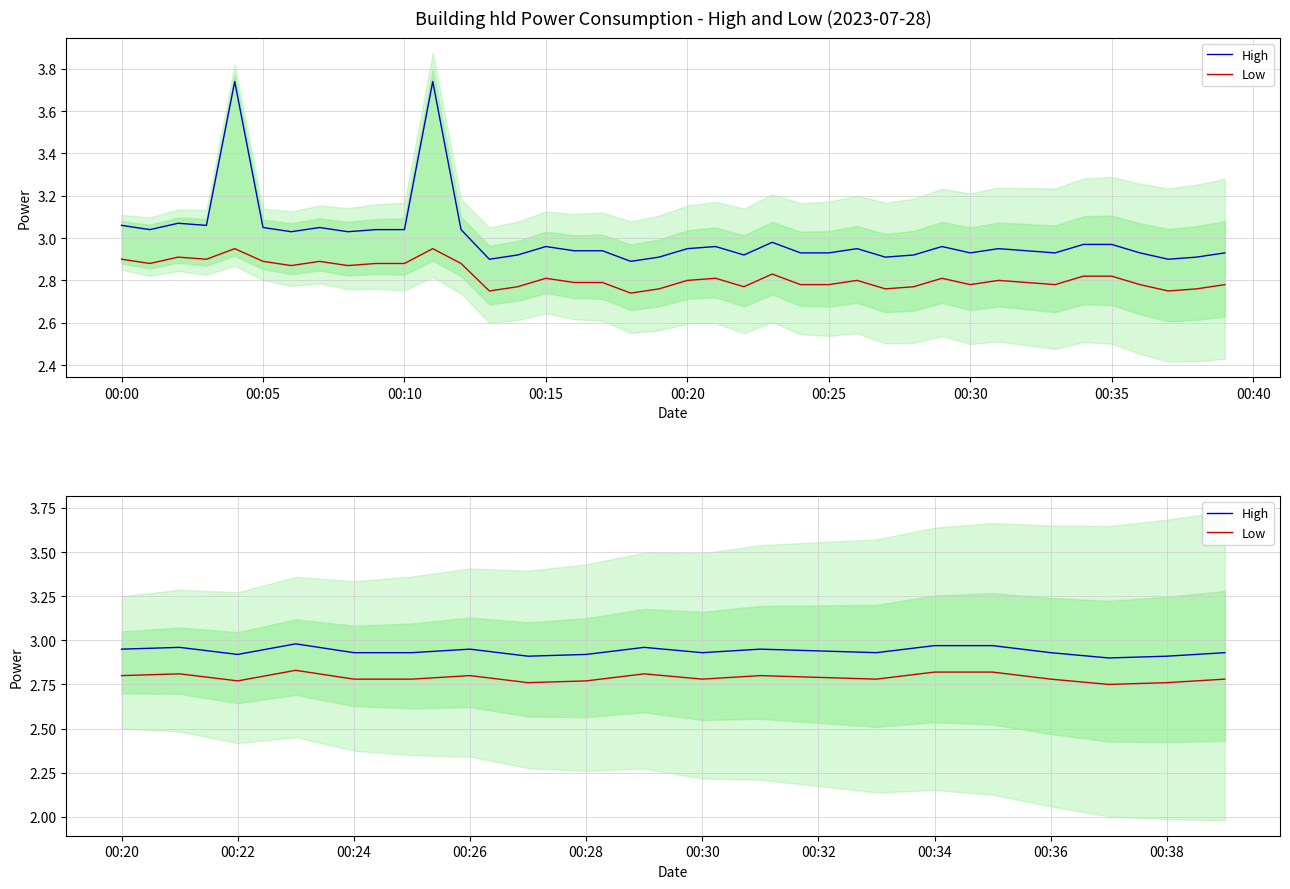

True or false: High and Low intersect in this chart.

False